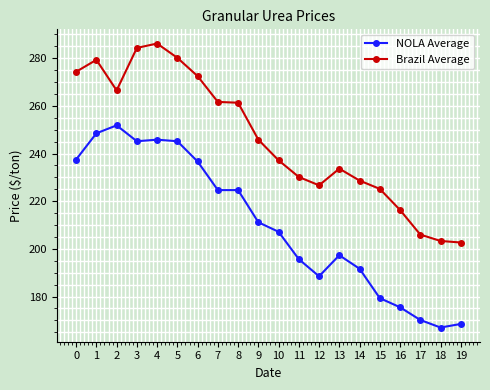

Between 13 and 16, which series saw the biggest shift?

NOLA Average